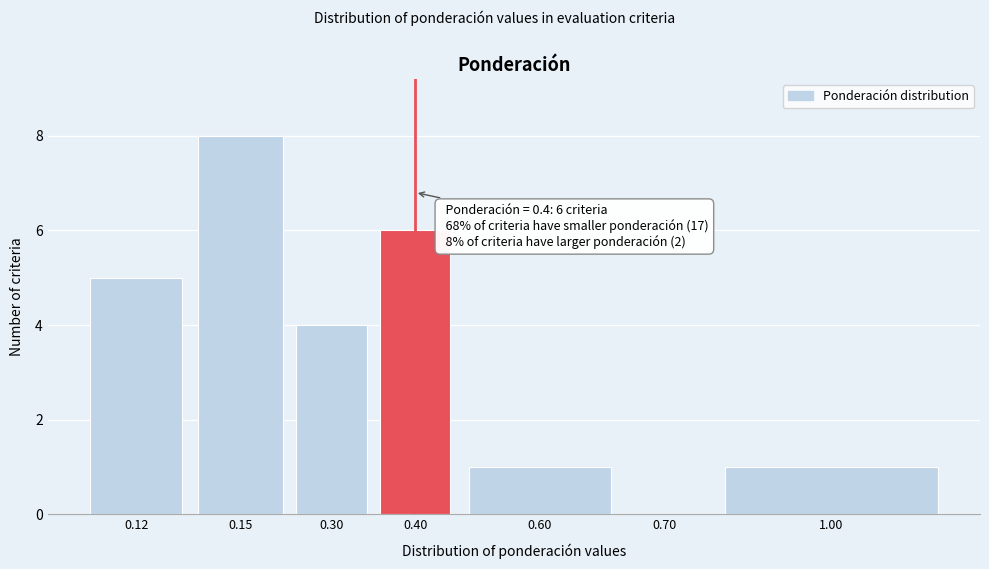

Reading left to right, list all the values displayed in this chart.

0.12=5	0.15=8	0.30=4	0.40=6	0.60=1	0.70=0	1.00=1